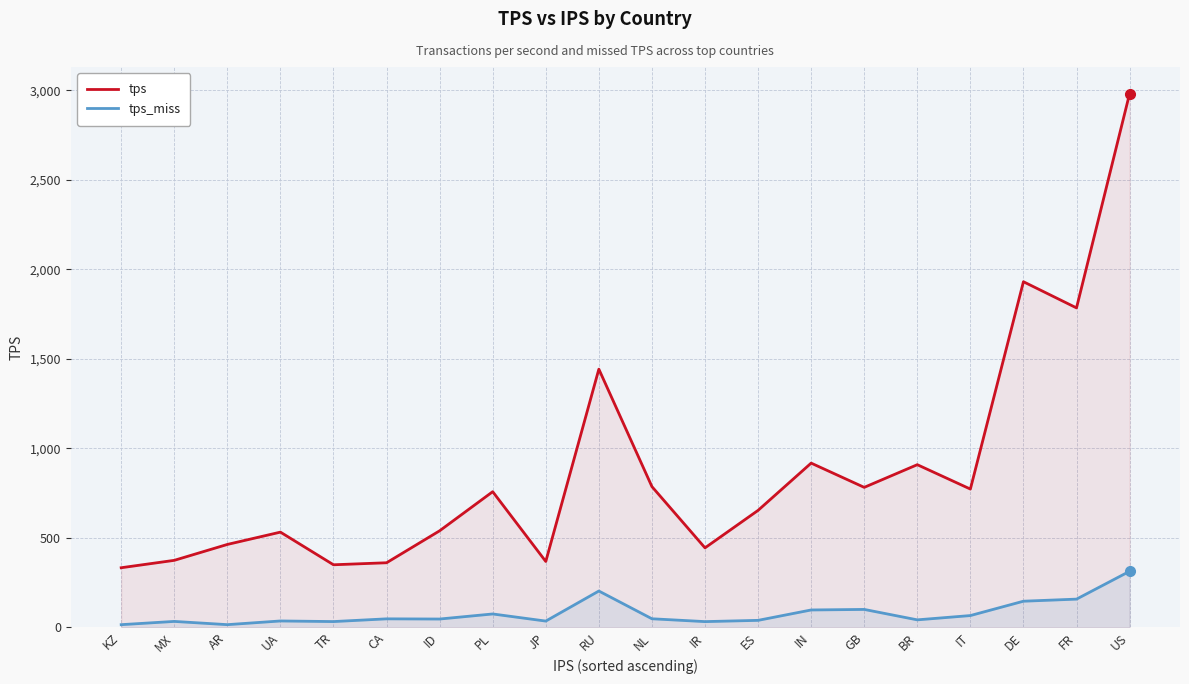

Rank the series by their average value, from highest to lowest.

tps, tps_miss